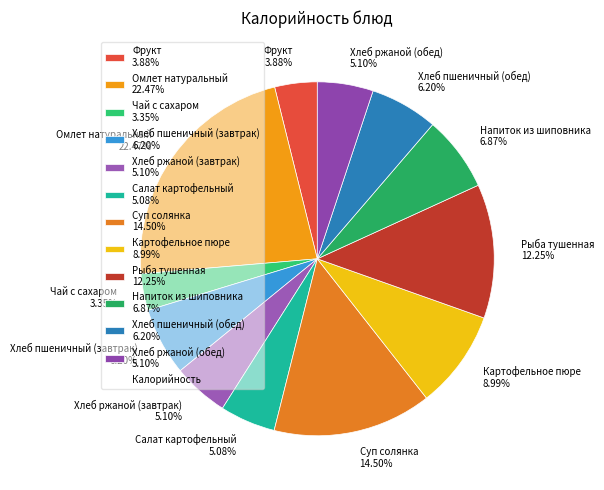

How many slices are in this pie chart?

12